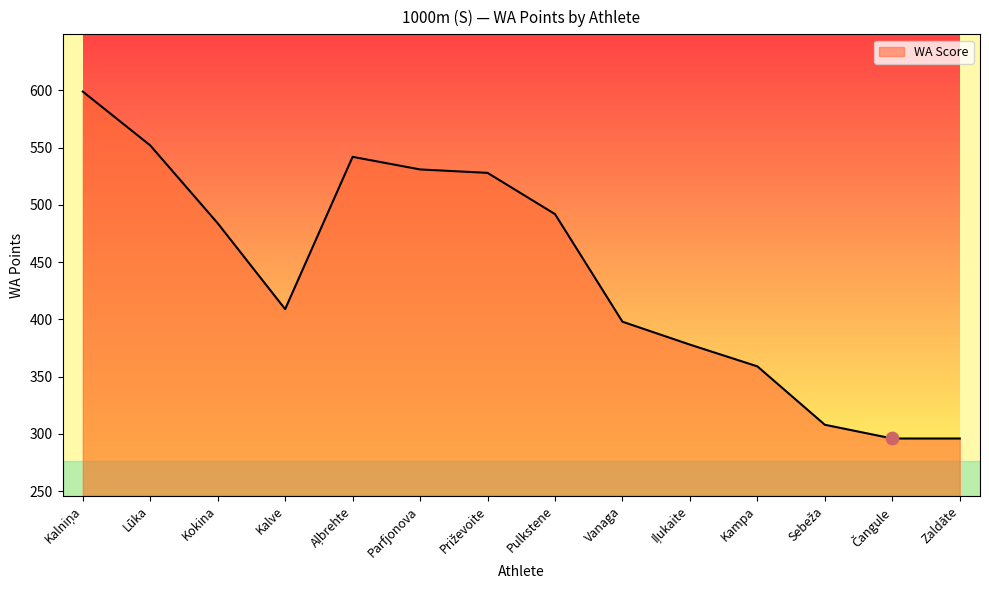

Which has a higher value, Parfjonova or Lūka?

Lūka